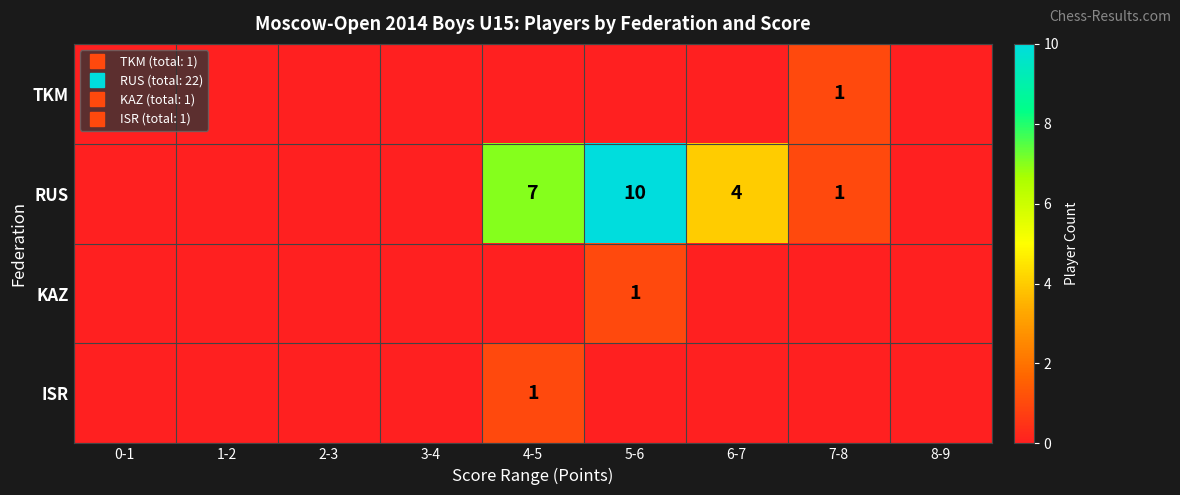

Which series changed the most between 3-4 and 8-9?

TKM